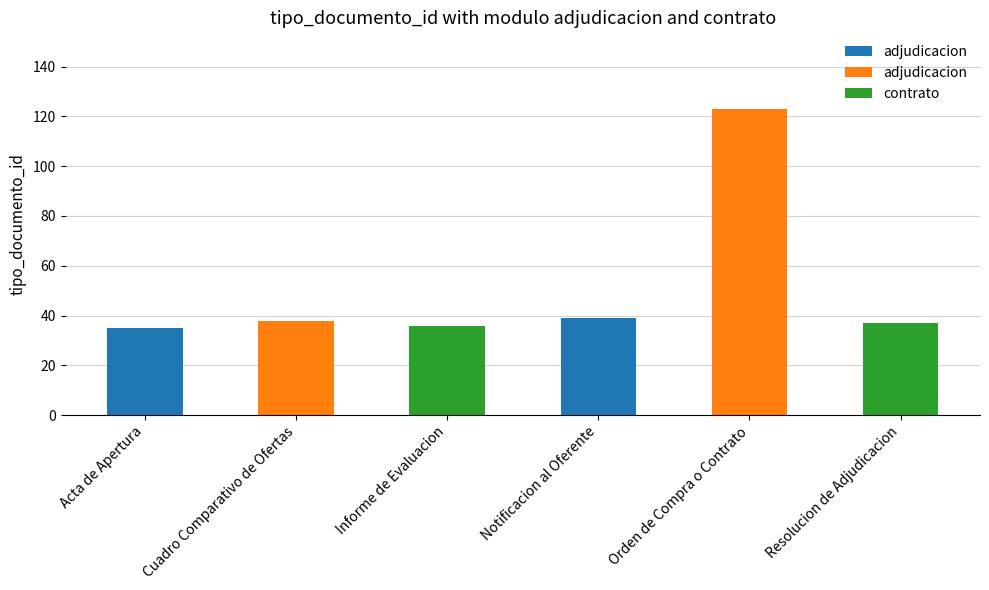

What is the difference between the values at Cuadro Comparativo de Ofertas and Notificacion al Oferente?

1